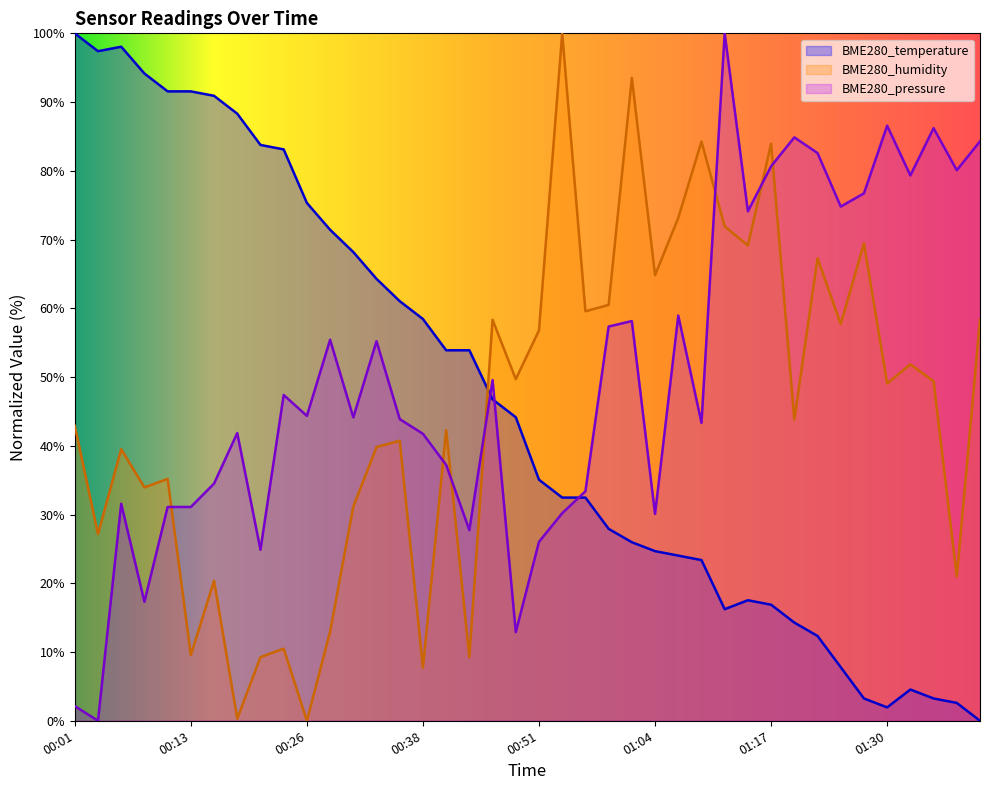

True or false: BME280_temperature has more than 0 interior local peaks.

True